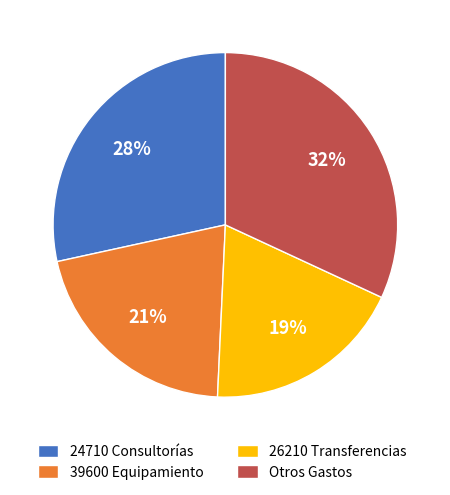

To the nearest percent, what is the difference between the largest and smallest slice percentages?

13%